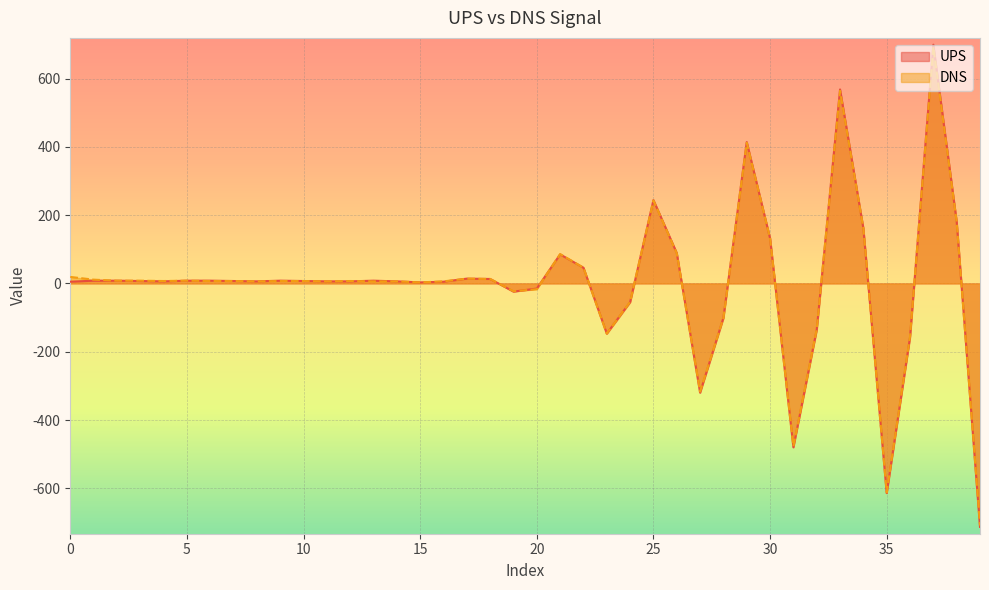

True or false: DNS has a value of 349 at 25.

False